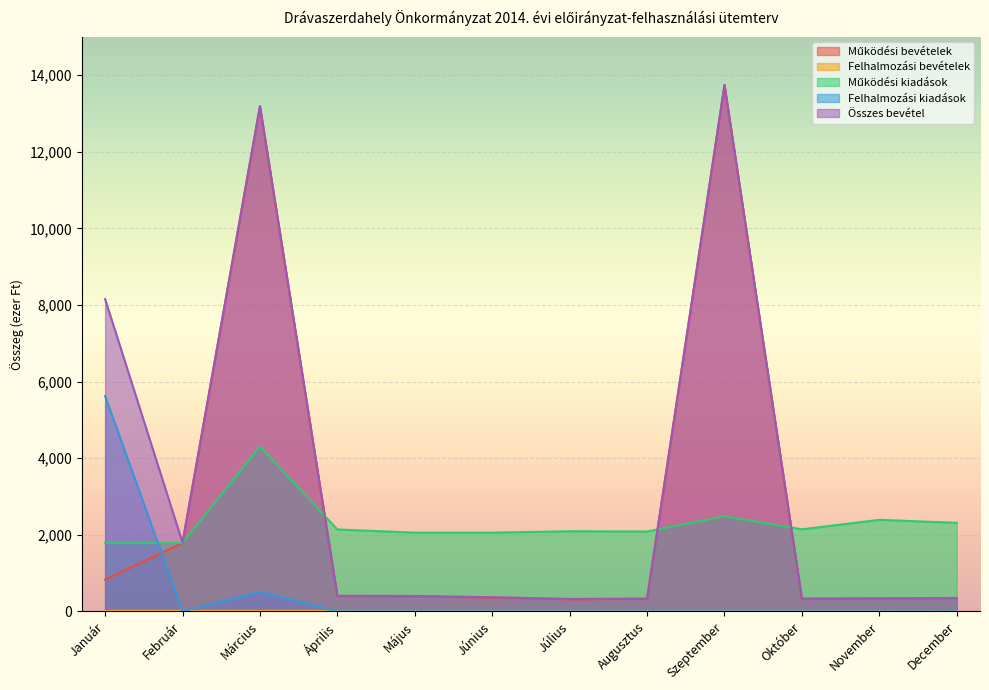

Reading left to right, extract all data points from this chart.

Működési bevételek: Január=828	Február=1785	Március=13183	Április=396	Május=390	Június=358	Július=313	Augusztus=323	Szeptember=13736	Október=323	November=330	December=348
Felhalmozási bevételek: Január=10	Február=10	Március=10	Április=10	Május=10	Június=10	Július=10	Augusztus=10	Szeptember=10	Október=10	November=10	December=0
Működési kiadások: Január=1782	Február=1782	Március=4302	Április=2137	Május=2054	Június=2054	Július=2090	Augusztus=2084	Szeptember=2483	Október=2141	November=2389	December=2310
Felhalmozási kiadások: Január=5622	Február=0	Március=508	Április=0	Május=0	Június=0	Július=0	Augusztus=0	Szeptember=0	Október=0	November=0	December=0
Összes bevétel: Január=8153	Február=1795	Március=13193	Április=406	Május=400	Június=368	Július=323	Augusztus=333	Szeptember=13746	Október=333	November=340	December=348